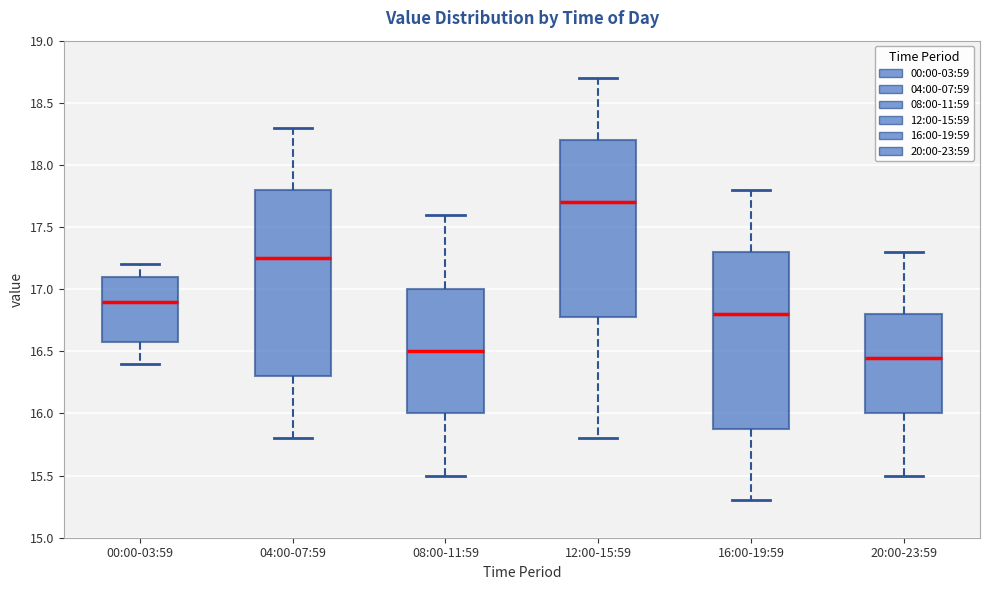

Where does the upper whisker of the box for 04:00-07:59 end on the y-axis? The values are not printed on the chart, so give them approximately, as read against the axis.

18.30